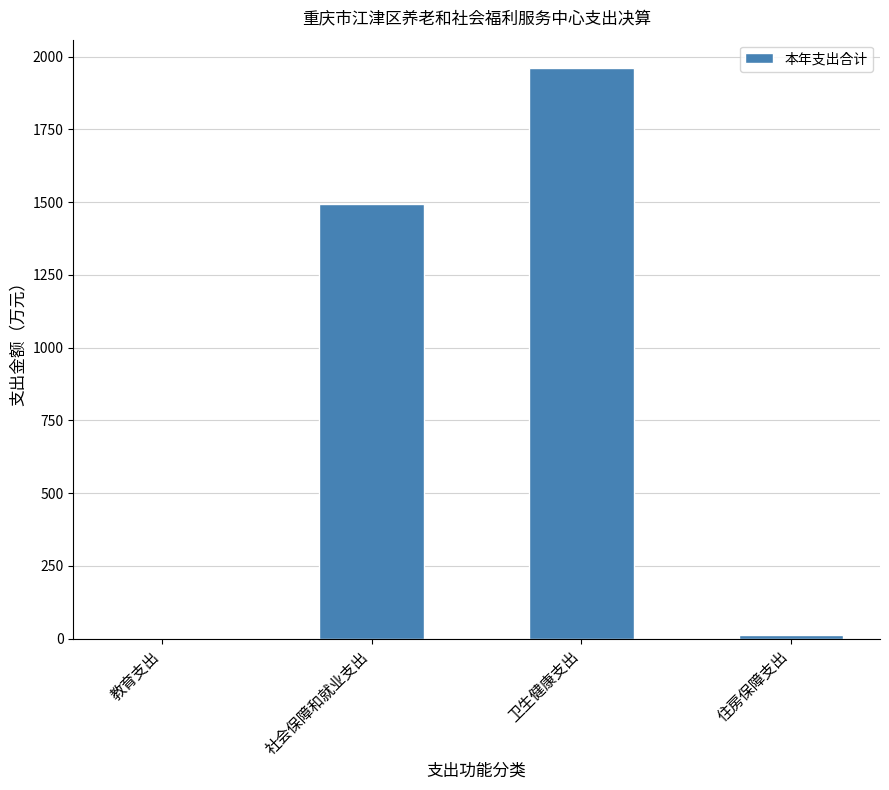

Between 住房保障支出 and 社会保障和就业支出, which is larger?

社会保障和就业支出